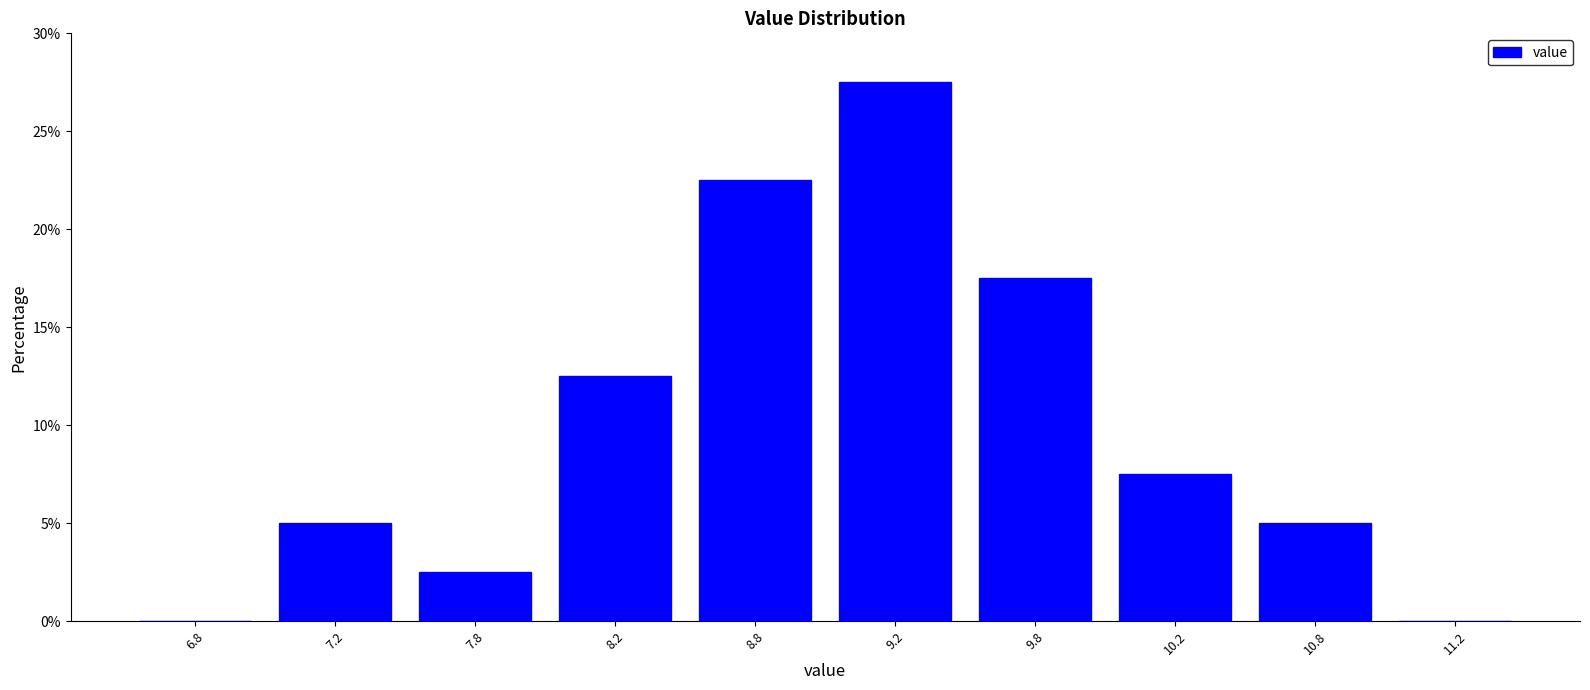

Reading left to right, transcribe this chart: for each bar, give the range it covers on the x-axis and its height. The values are not printed on the chart, so give them approximately, as read against the axis.

6.5 to 7.0: 0
7.0 to 7.5: 5.0
7.5 to 8.0: 2.5
8.0 to 8.5: 12.5
8.5 to 9.0: 22.5
9.0 to 9.5: 27.5
9.5 to 10.0: 17.5
10.0 to 10.5: 7.5
10.5 to 11.0: 5.0
11.0 to 11.5: 0